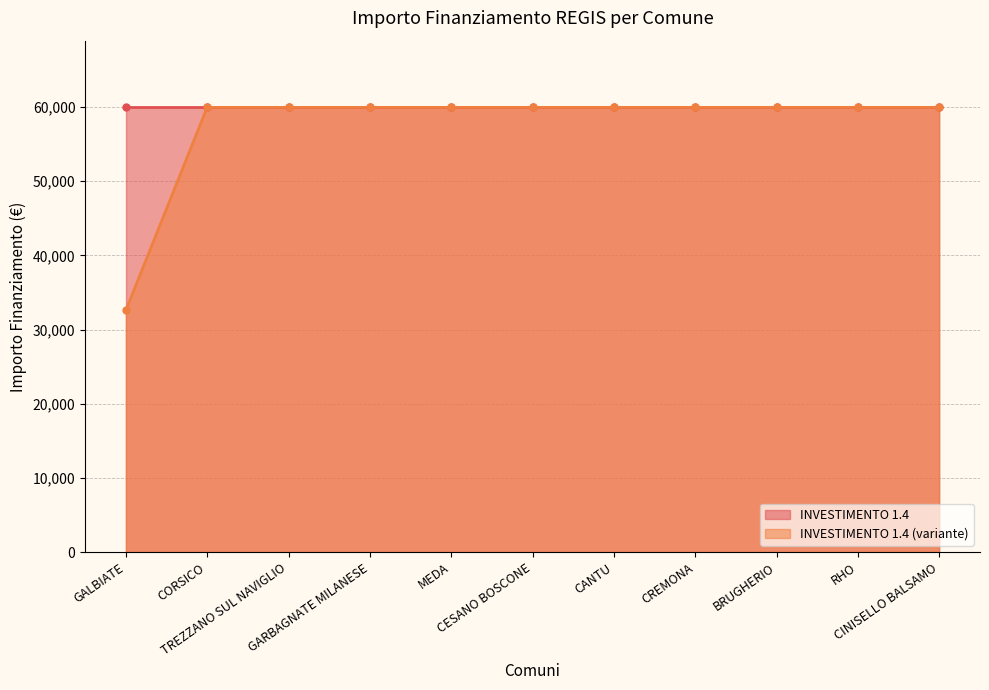

The value at CREMONA is 20517. True or false?

False